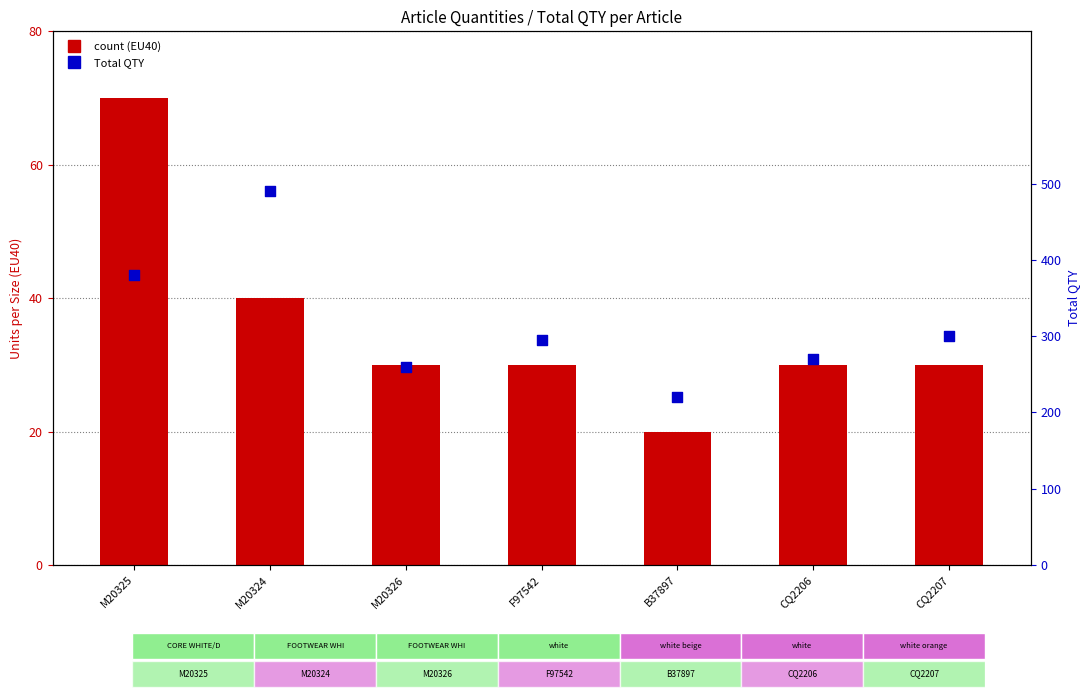

Which series has the largest total across all categories?

Total QTY